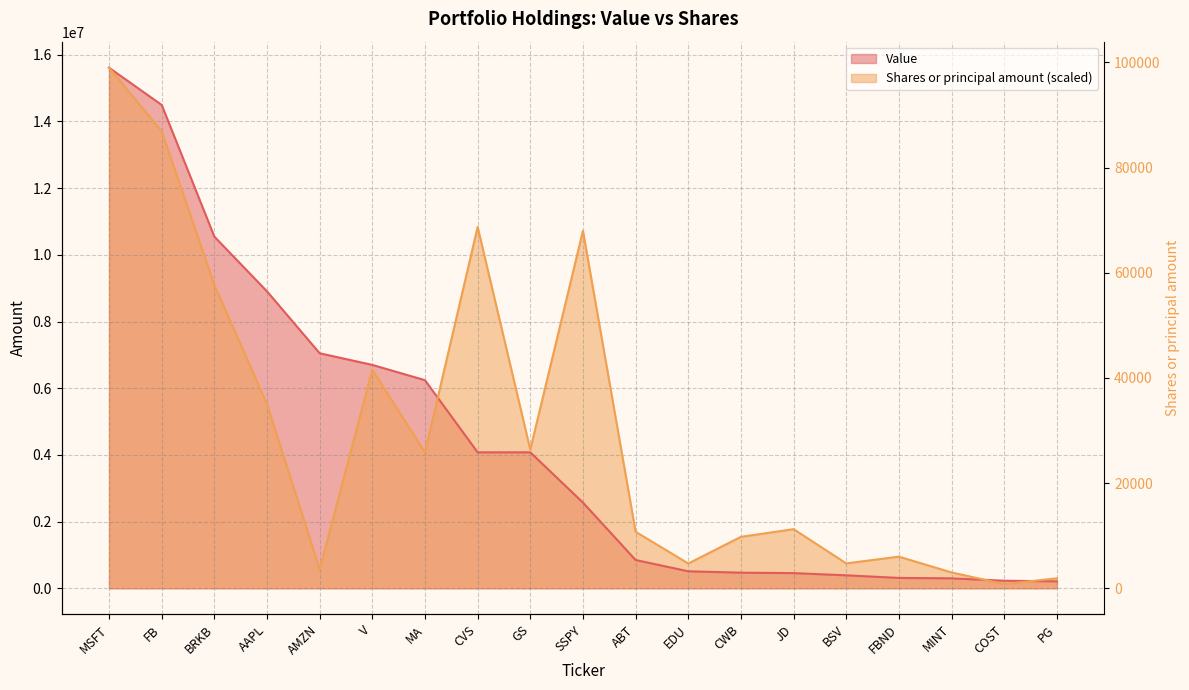

How many intersections are there between Shares or principal amount and Value?

3